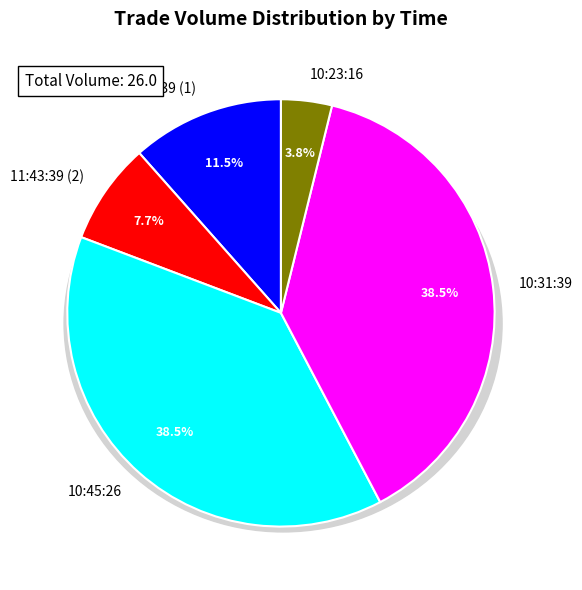

Is it true that 11:43:39 (1) is 12% of the pie?

True